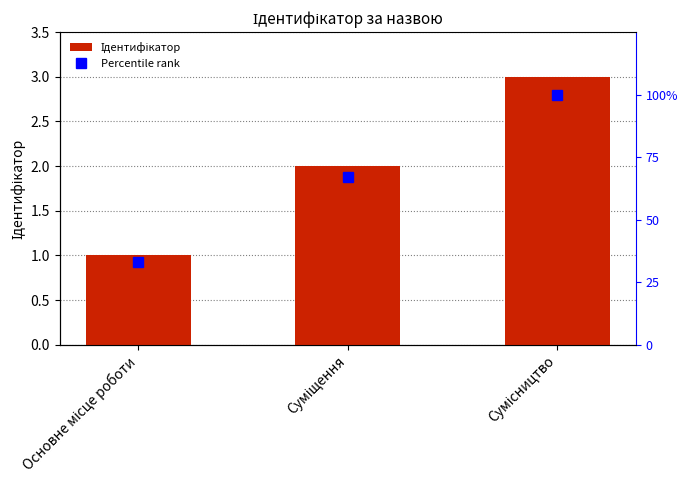

What position from the right is Основне місце роботи?

3